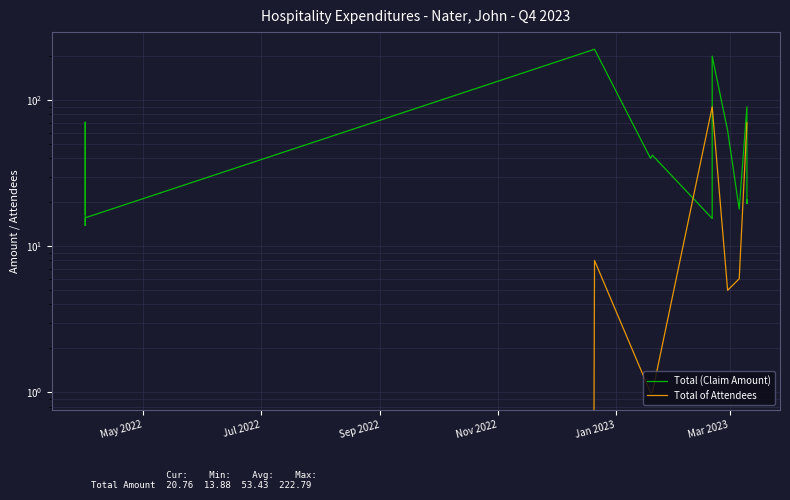

In Total (Claim Amount), how many points are higher than both neighbors (excluding endpoints)?

5